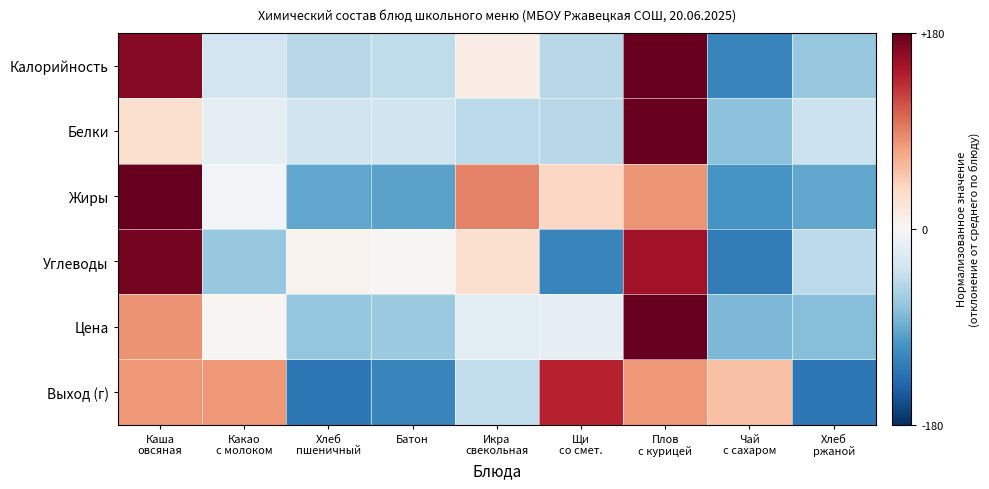

How many categories are shown in the chart?

9